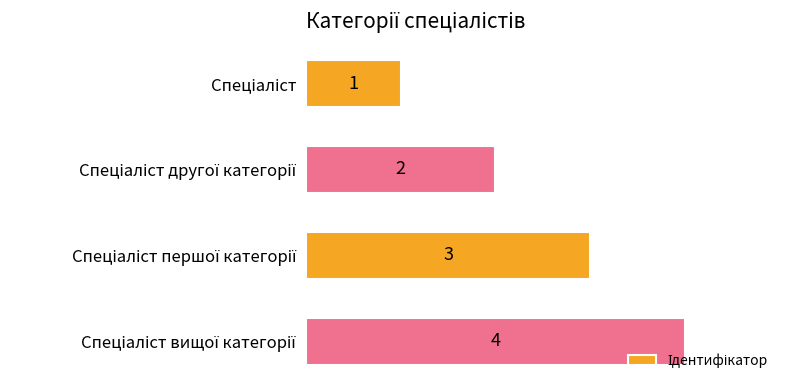

What is the sum of all values?

10